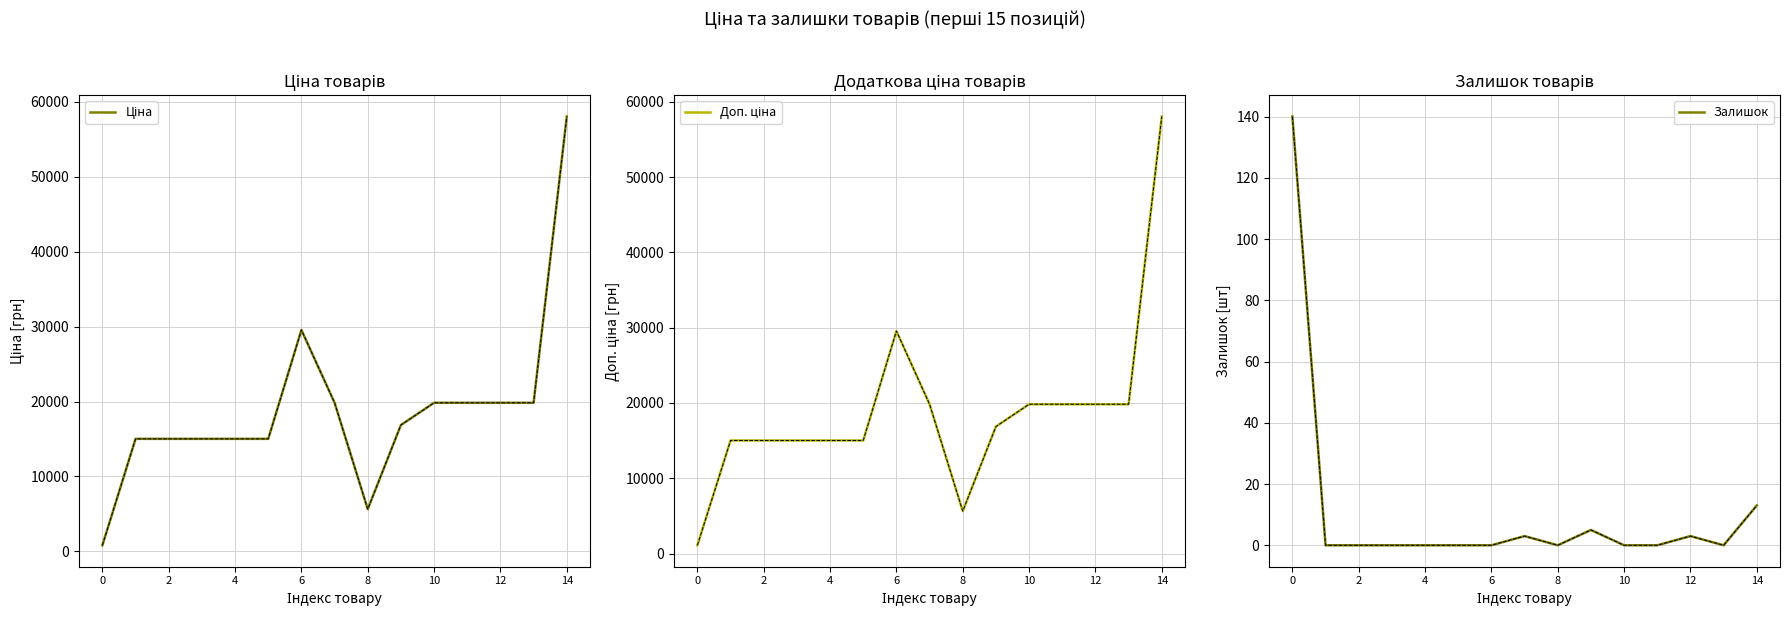

Which series changed the most between 2 and 4?

Ціна